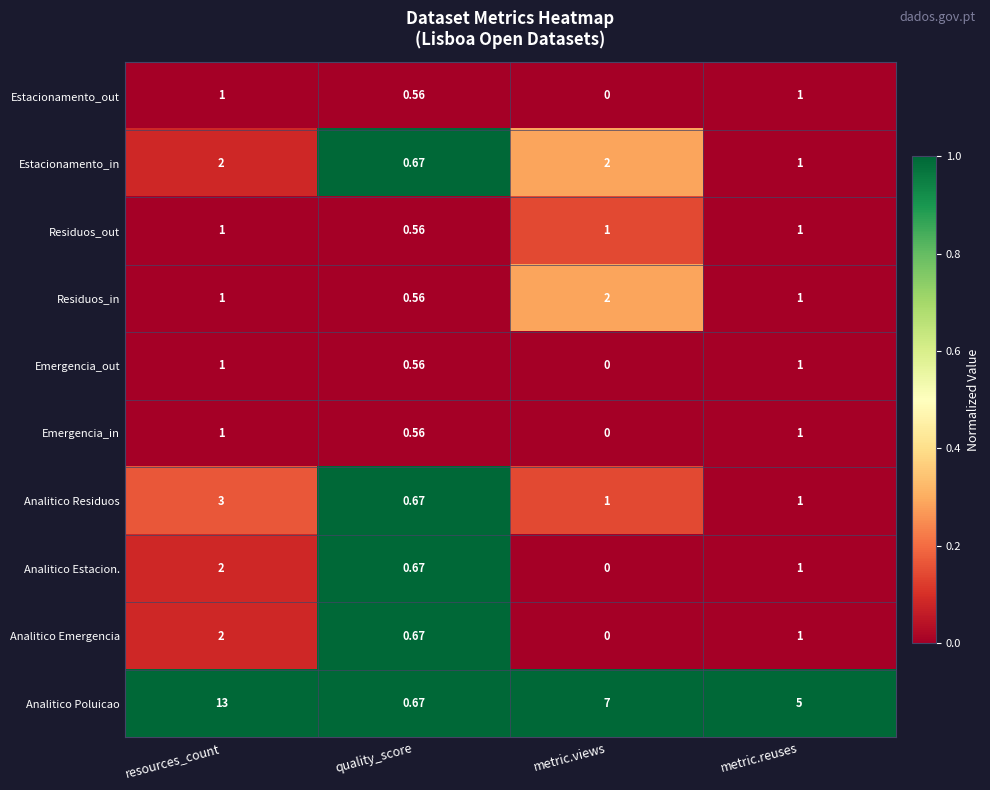

Which series has the widest spread of values?

Analitico Poluicao